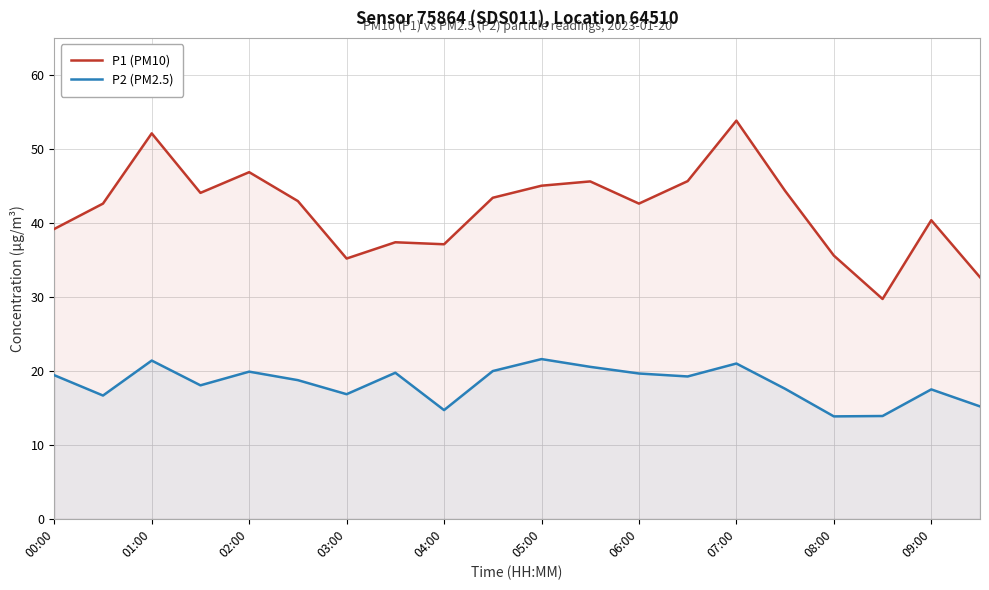

At how many categories does at least one series exceed 27?

20